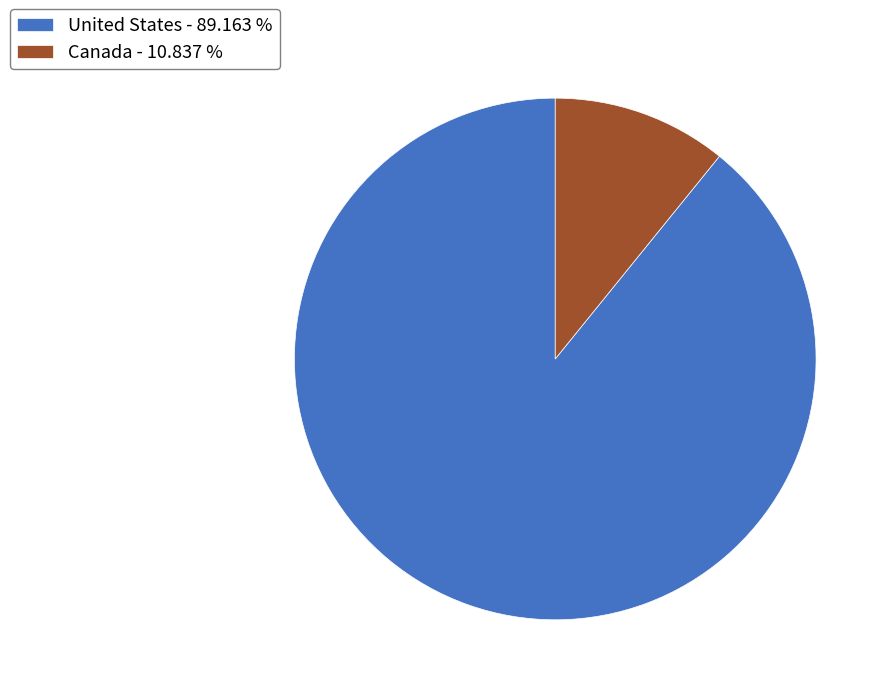

Does any single category account for the majority?

Yes